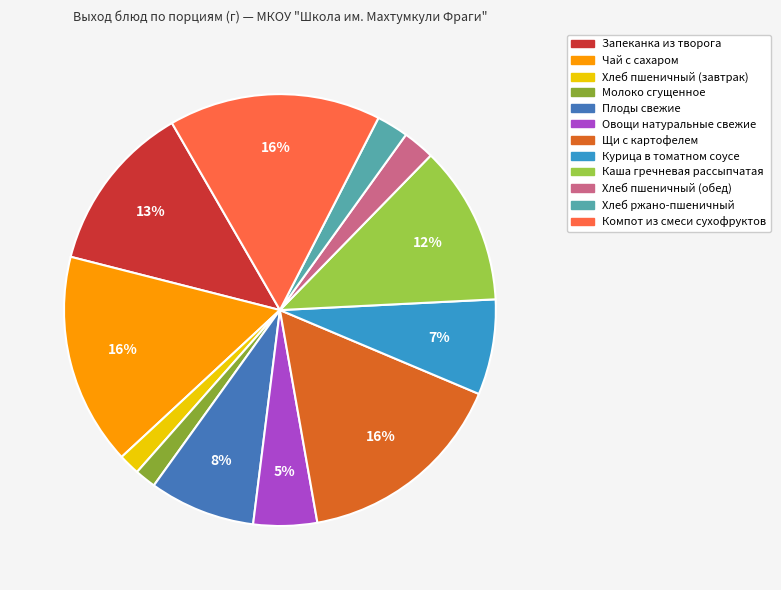

To the nearest percent, what percentage of the pie is Хлеб пшеничный (завтрак)?

2%